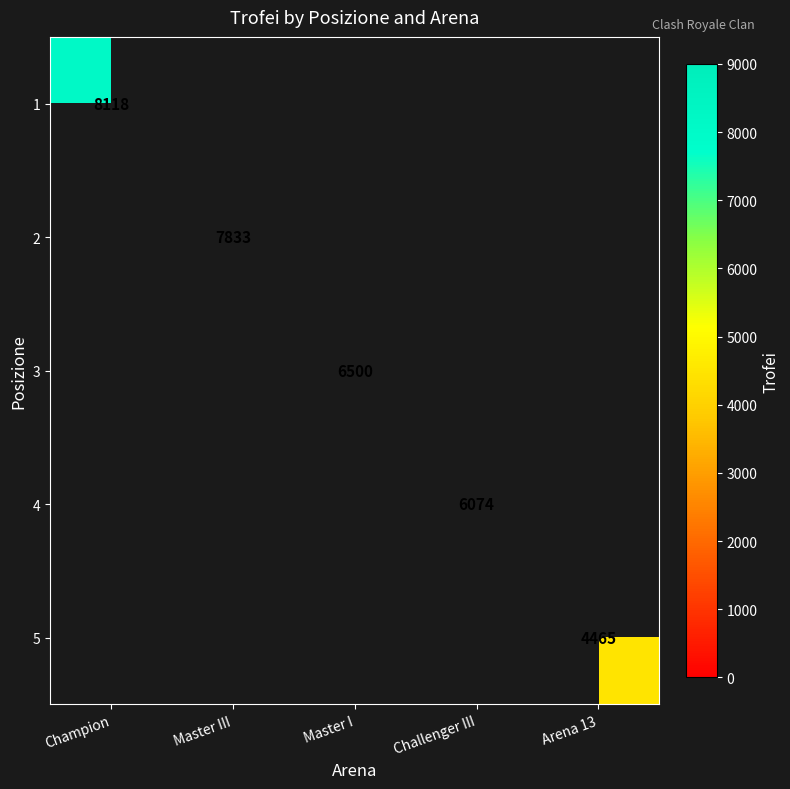

True or false: 2 has a value of 11227 at Master III.

False